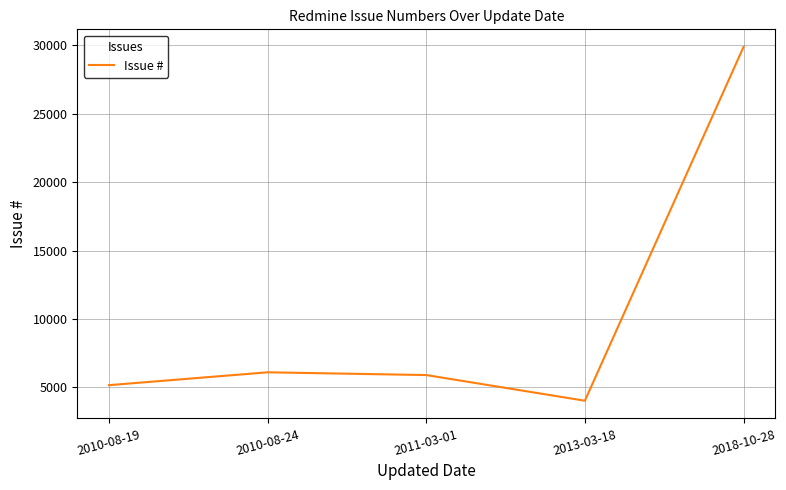

What is the approximate value at 2010-08-24?

6101